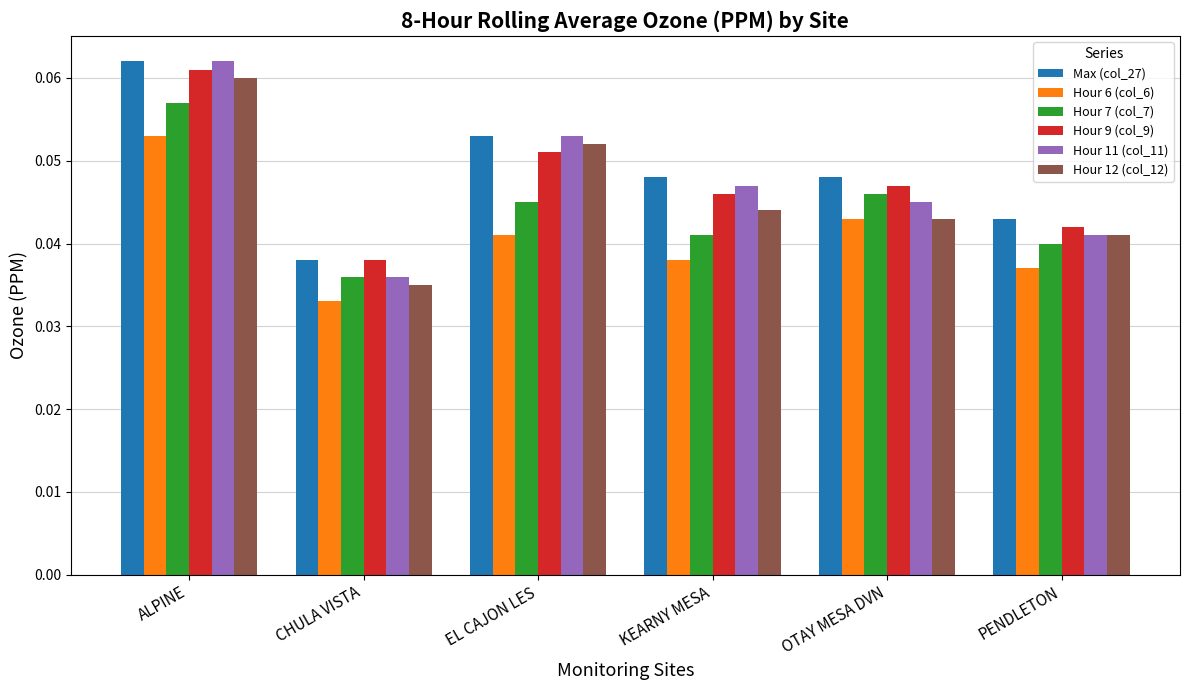

At which category is the sum across all series the highest?

ALPINE